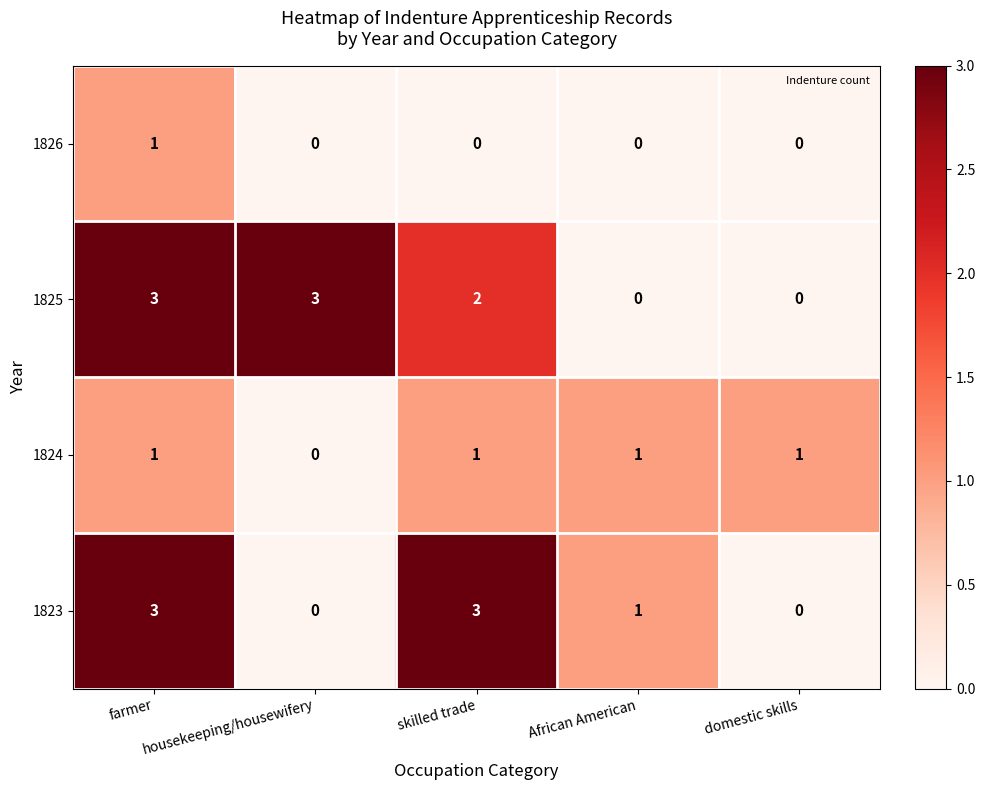

Is it true that 1826 equals 1 at farmer?

True